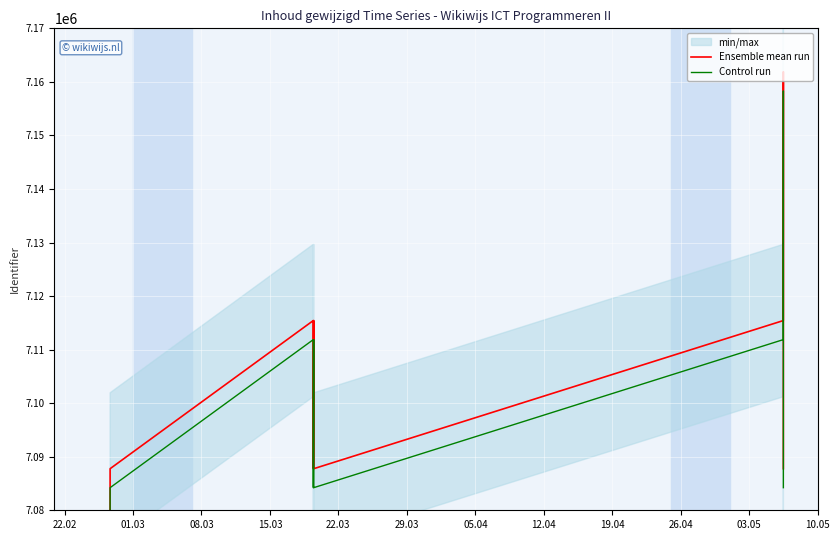

List the series in order of their peak value, highest first.

Ensemble mean run, Control run